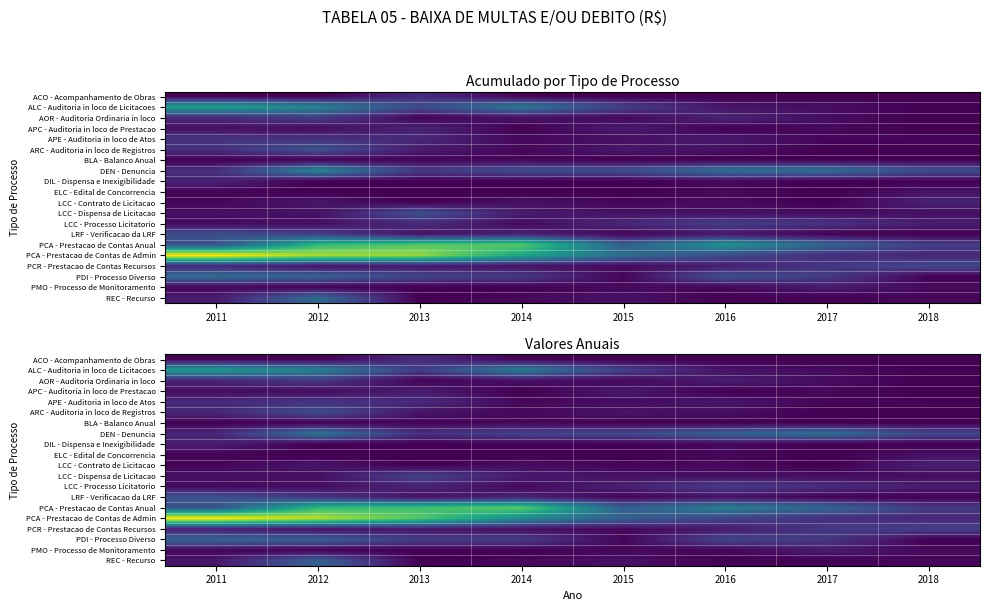

At 2013, list the series in order from smallest to largest.

DIL - Dispensa e Inexigibilidade, ELC - Edital de Concorrencia, LCC - Contrato de Licitacao, PMO - Processo de Monitoramento, REC - Recurso, AOR - Auditoria Ordinaria in loco, BLA - Balanco Anual, LRF - Verificacao da LRF, ARC - Auditoria in loco de Registros, PCR - Prestacao de Contas Recursos, APC - Auditoria in loco de Prestacao, LCC - Processo Licitatorio, APE - Auditoria in loco de Atos, ACO - Acompanhamento de Obras, DEN - Denuncia, PDI - Processo Diverso, ALC - Auditoria in loco de Licitacoes, LCC - Dispensa de Licitacao, PCA - Prestacao de Contas Anual, PCA - Prestacao de Contas de Admin